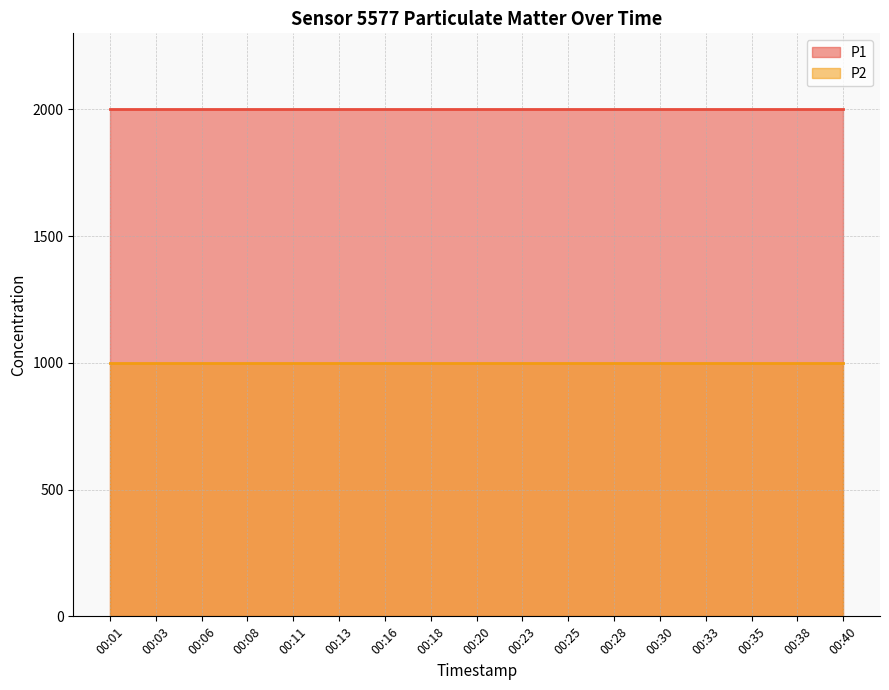

The value of P1 at 00:16 is 1999.9. True or false?

True